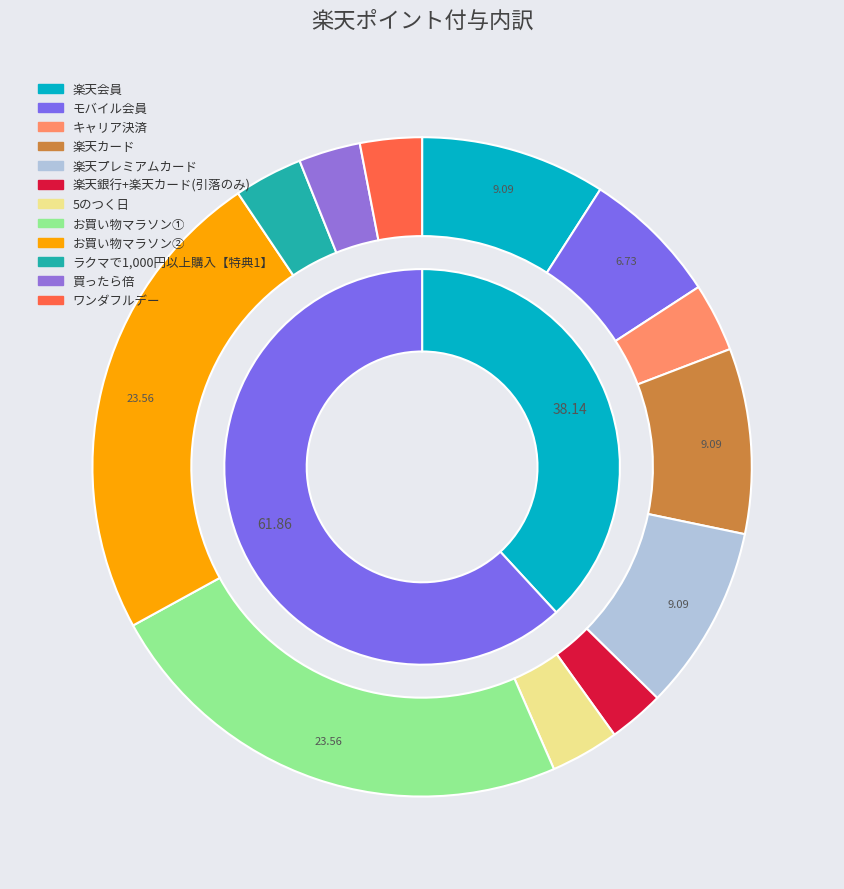

How many segments does this pie chart have?

12